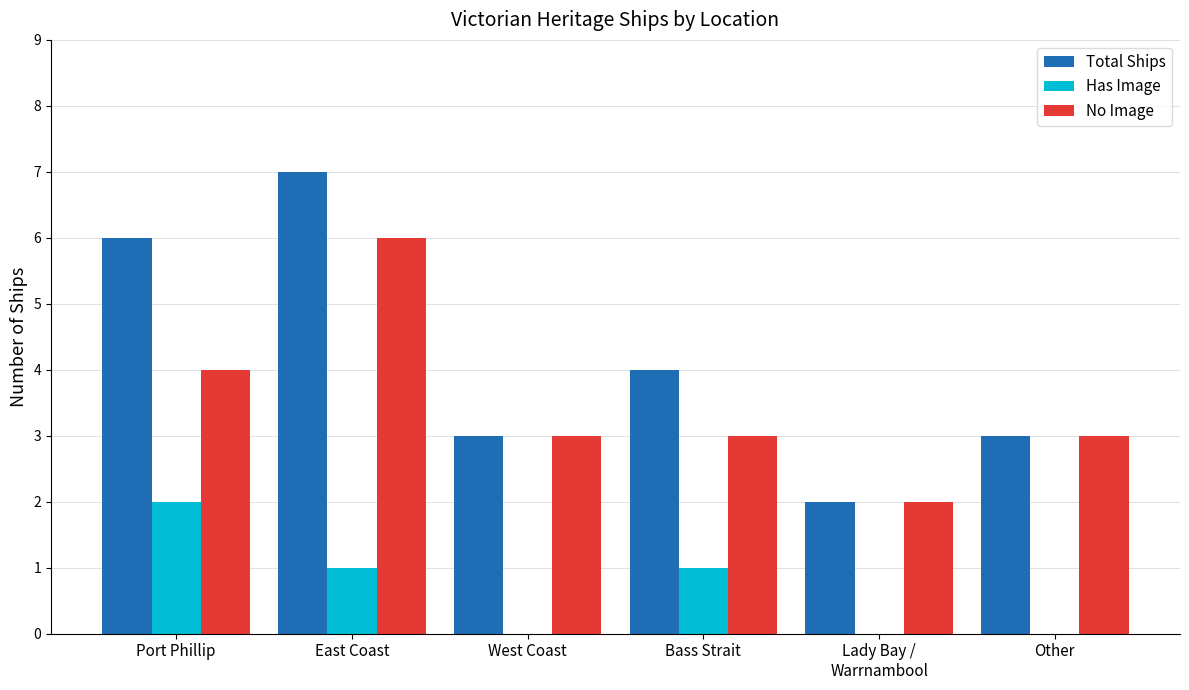

How many series are shown in this chart?

3